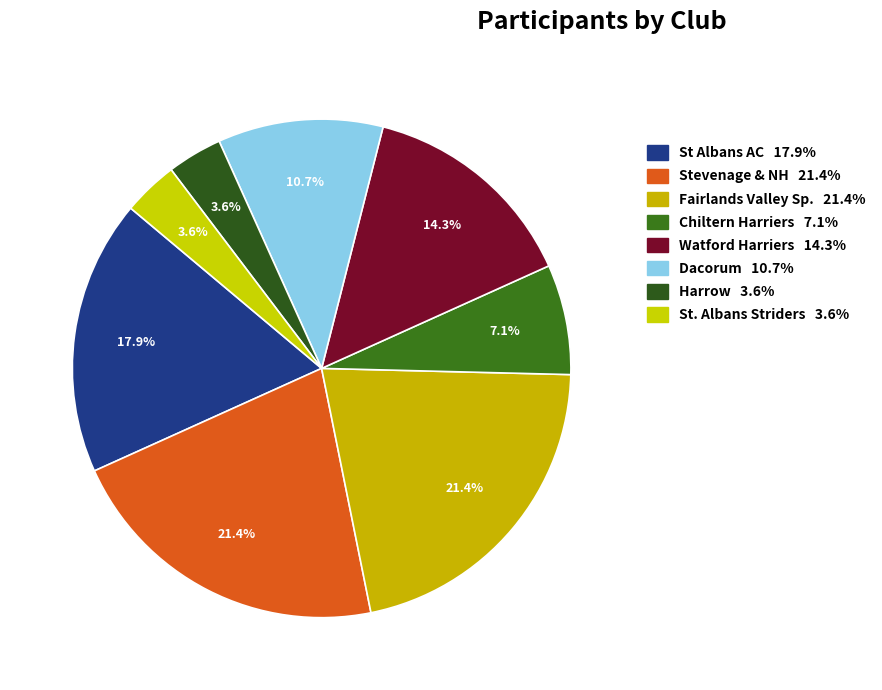

Rank the categories by value from highest to lowest.

Stevenage & NH, Fairlands Valley Sp., St Albans AC, Watford Harriers, Dacorum, Chiltern Harriers, Harrow, St. Albans Striders